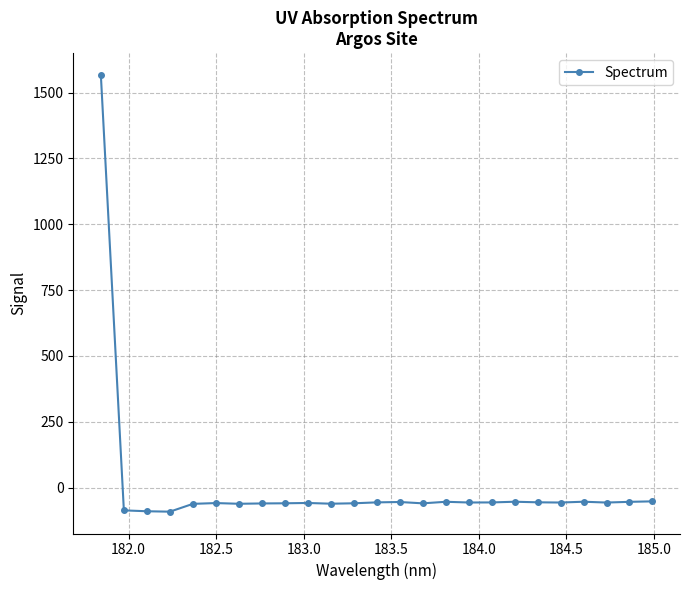

True or false: the data has more than 1 interior local peaks.

True